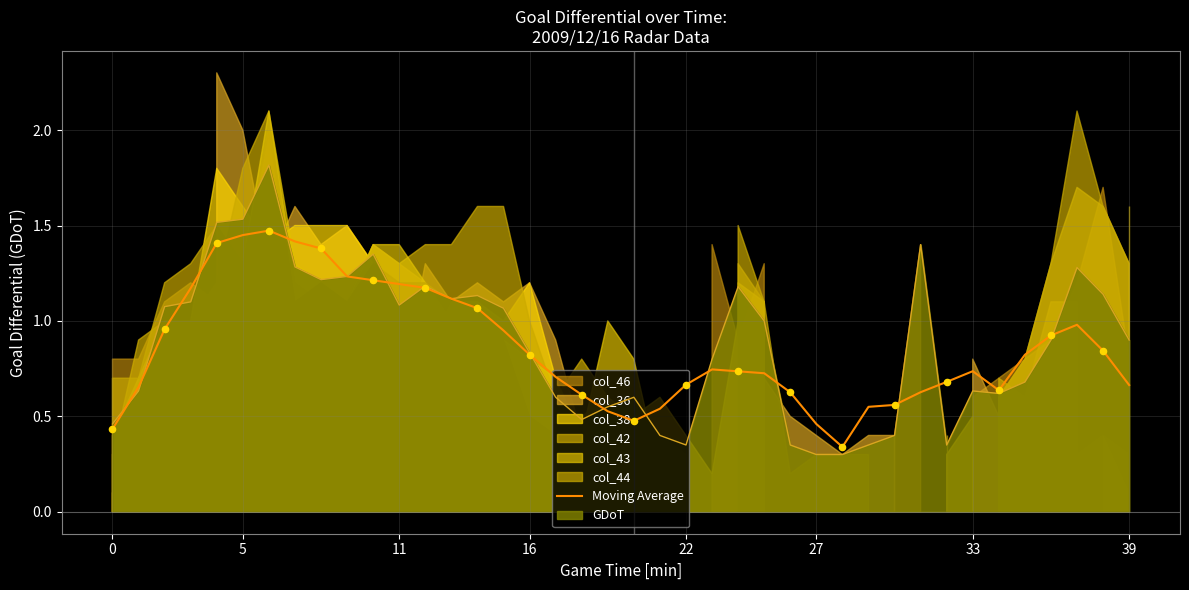

What is the highest value of the GDoT series?

1.8